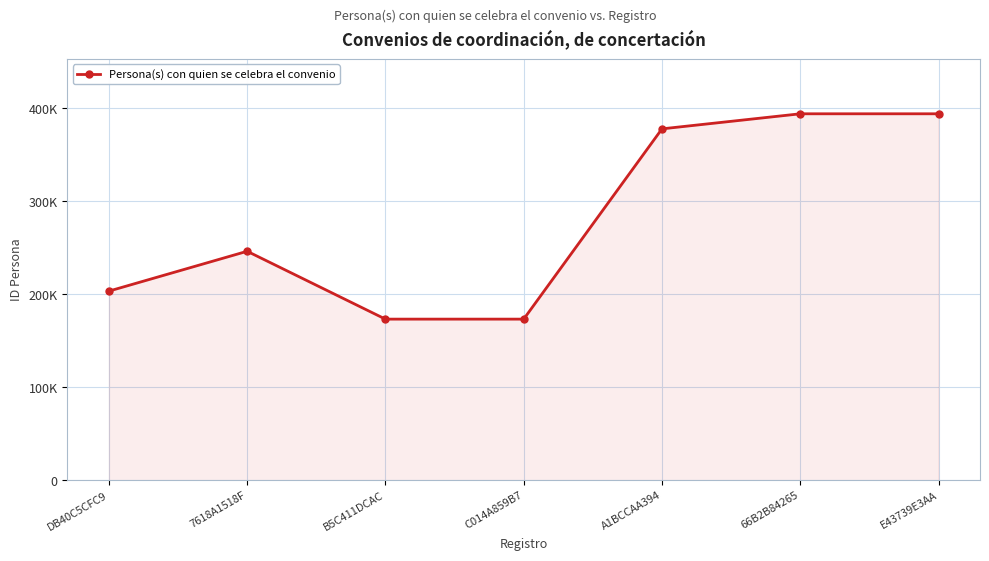

How many categories are shown in the chart?

7